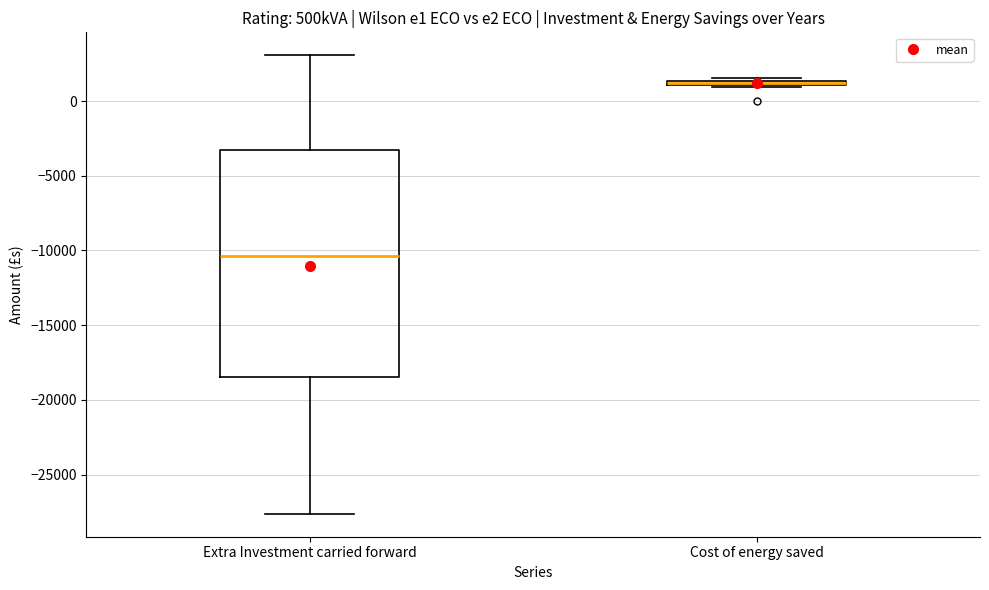

Comparing the boxes themselves (not the whiskers), which one is the tallest?

Extra Investment carried forward